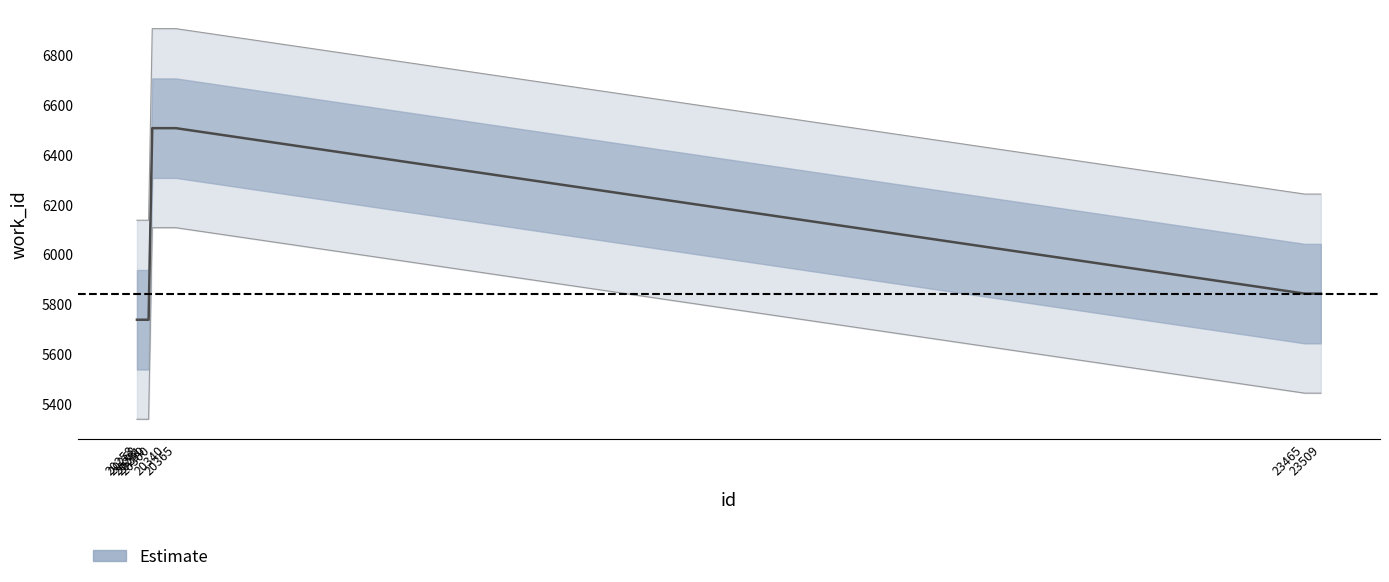

Which label corresponds to the largest value in the chart?

20300